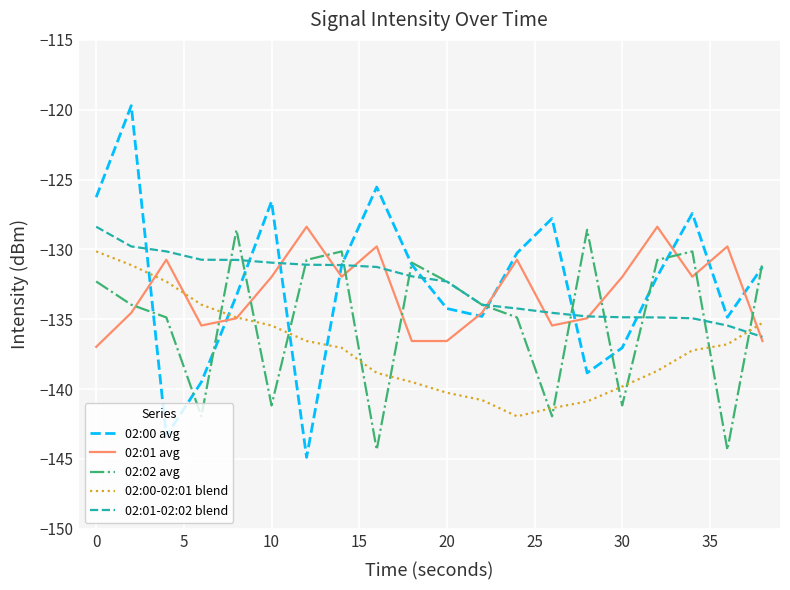

What is the lowest value of the 02:00-02:01 blend series?

-141.9